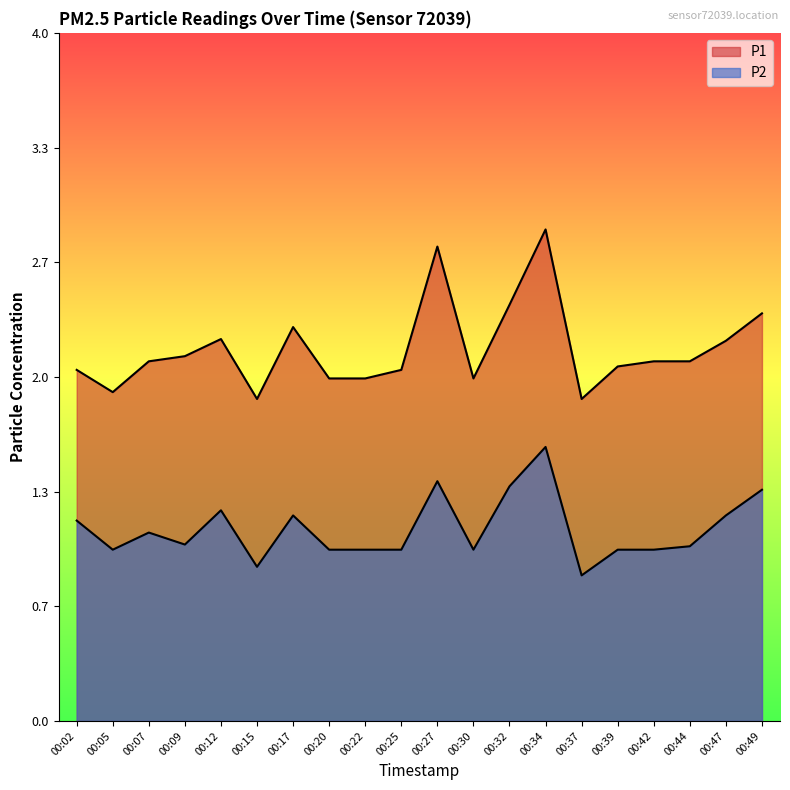

Which series changed the most between 00:09 and 00:32?

P2